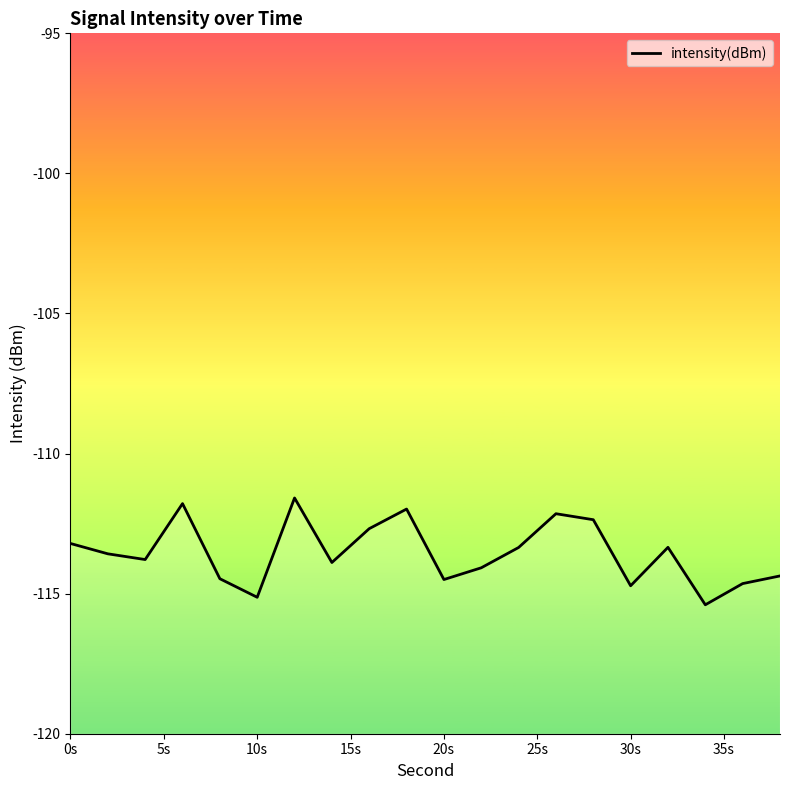

At which label is the value closest to -113?

0s